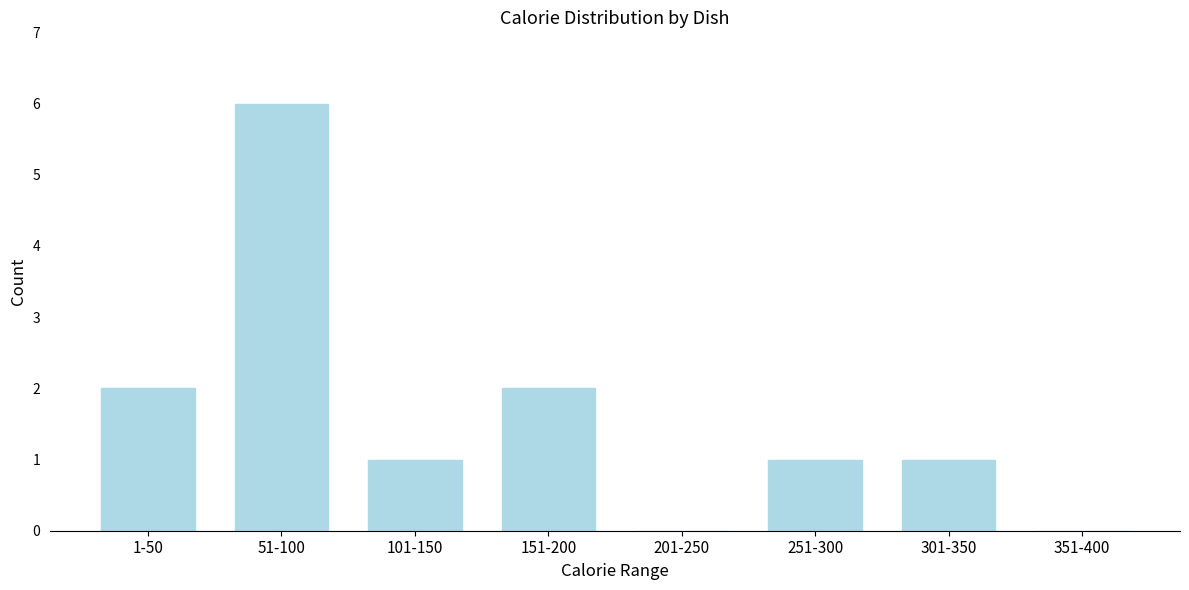

Reading left to right, transcribe all the data shown in this chart.

1-50=2	51-100=6	101-150=1	151-200=2	201-250=0	251-300=1	301-350=1	351-400=0